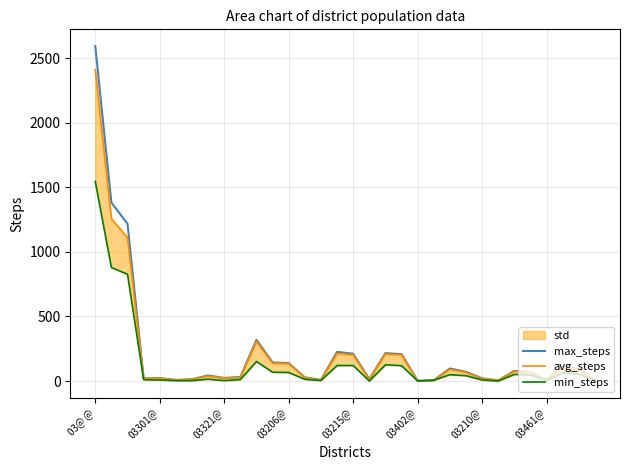

How many lines are shown in the chart?

3